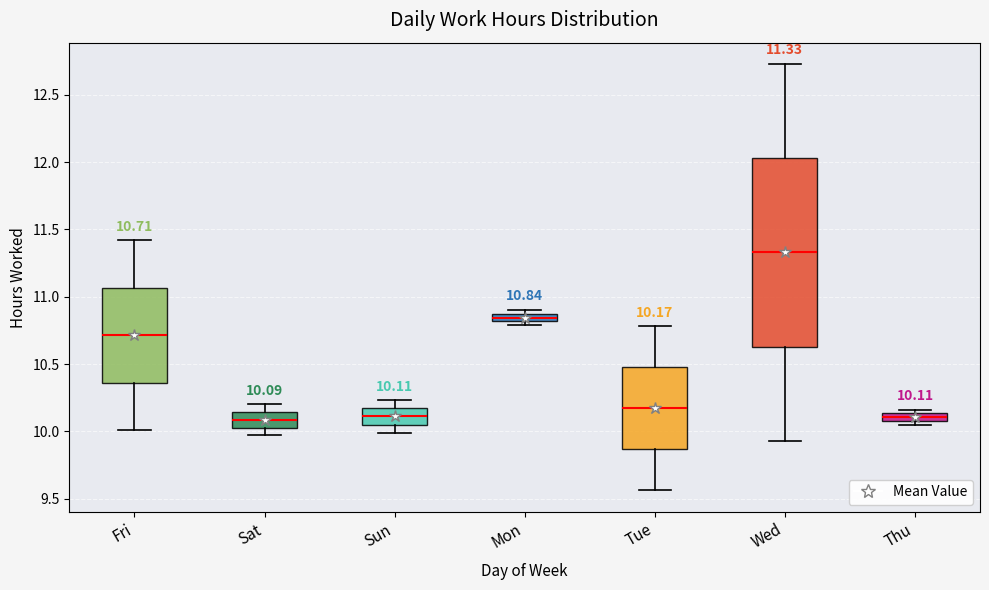

Which box is the tallest, from its lower edge to its upper edge?

Wed